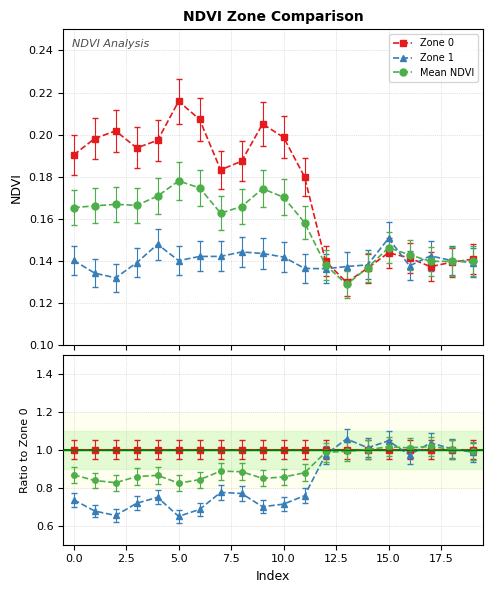

Reading left to right, extract all data points from this chart.

Zone 0: 1.0	1.0	1.0	1.0	1.0	1.0	1.0	1.0	1.0	1.0	1.0	1.0	1.0	1.0	1.0	1.0	1.0	1.0	1.0	1.0
Zone 1: 0.7	0.7	0.7	0.7	0.8	0.6	0.7	0.8	0.8	0.7	0.7	0.8	1.0	1.1	1.0	1.0	1.0	1.0	1.0	1.0
Mean NDVI: 0.9	0.8	0.8	0.9	0.9	0.8	0.8	0.9	0.9	0.9	0.9	0.9	1.0	1.0	1.0	1.0	1.0	1.0	1.0	1.0